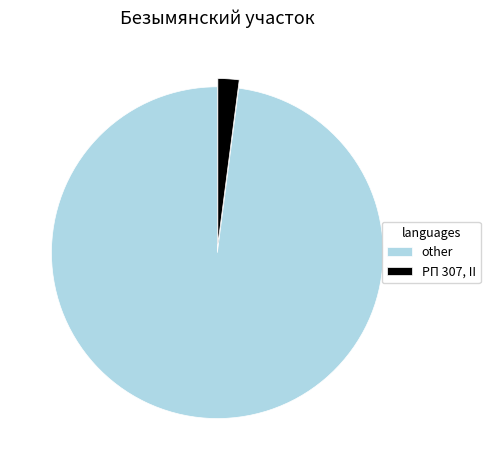

The РП 307, II slice represents 2% of the pie. True or false?

True